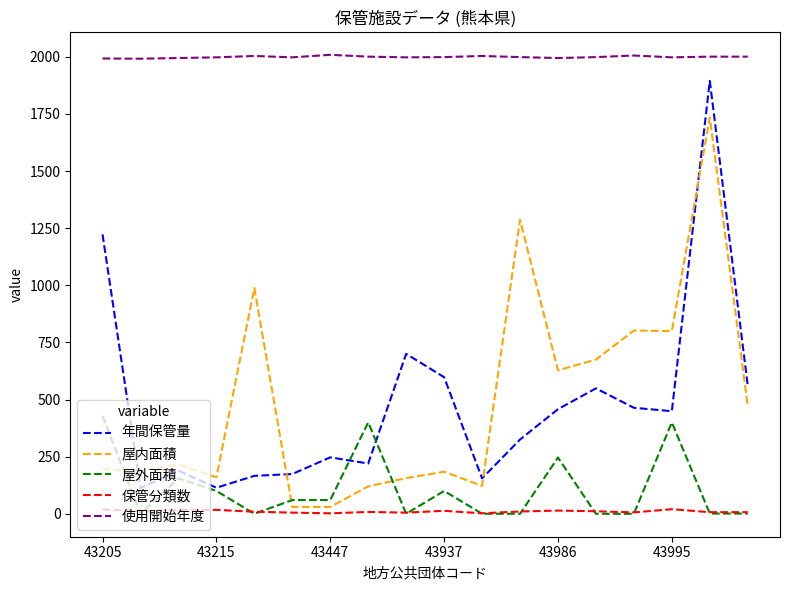

Which series has the largest range (max minus min)?

年間保管量